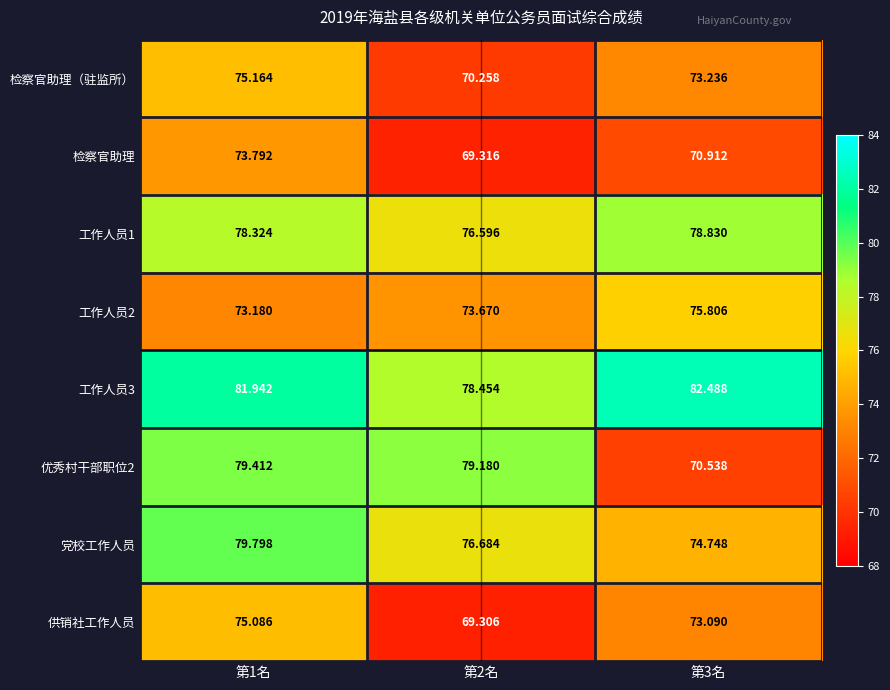

Is the value of 优秀村干部职位2 at 第1名 greater than the value of 党校工作人员 at 第1名?

No